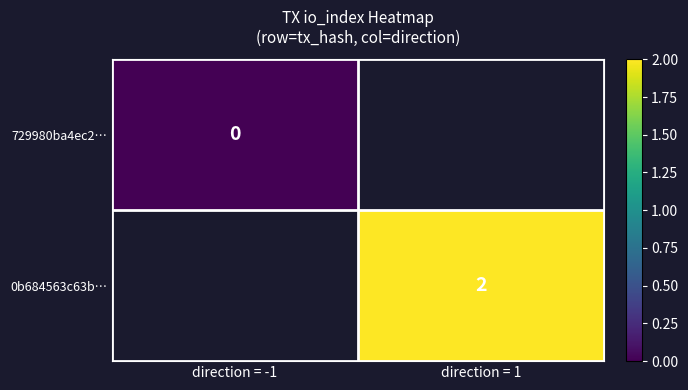

The value of 0b684563c63b… at direction = 1 is 1. True or false?

False